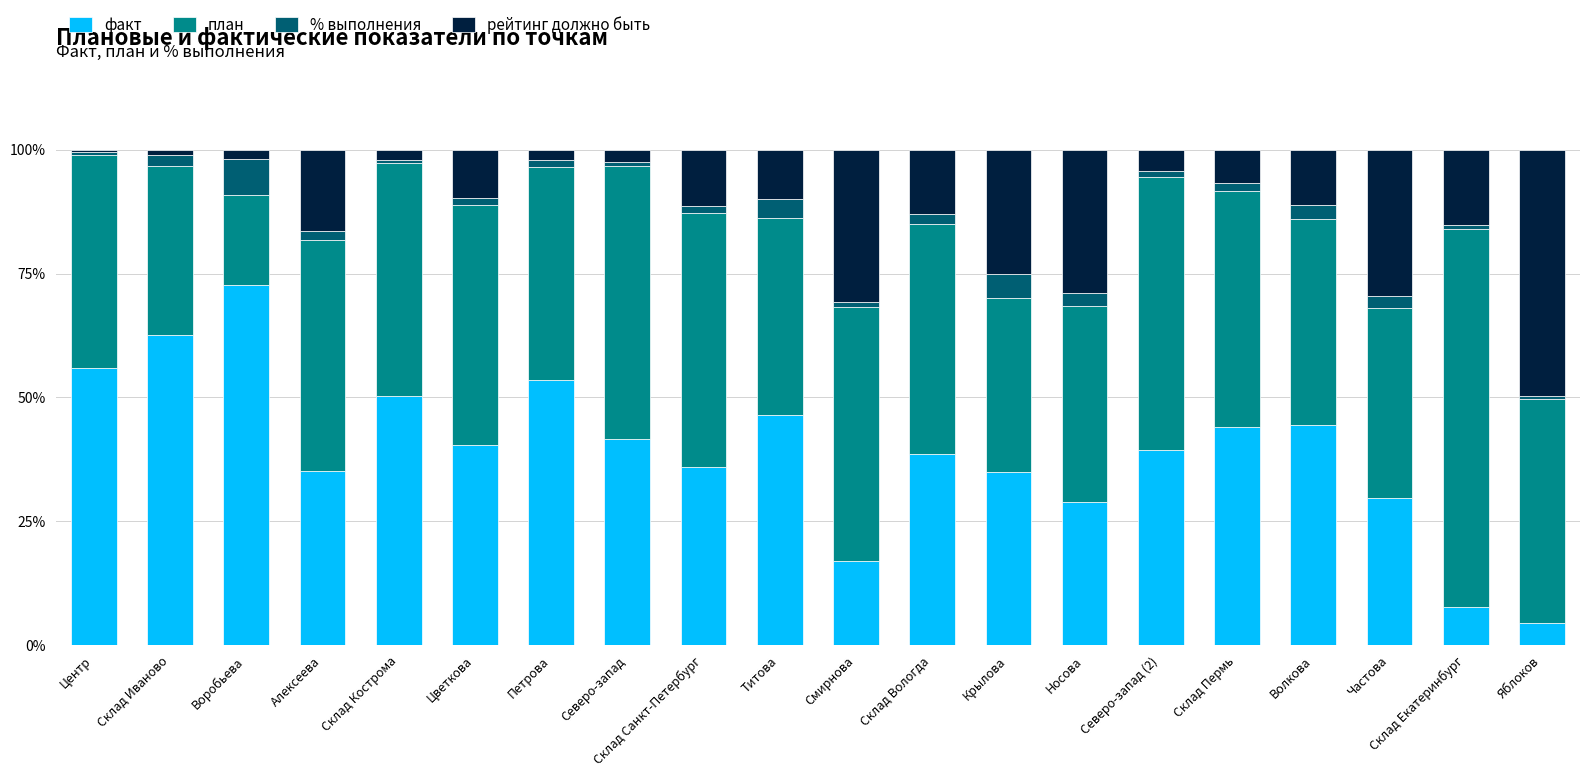

At which label does факт reach its minimum?

Яблоков